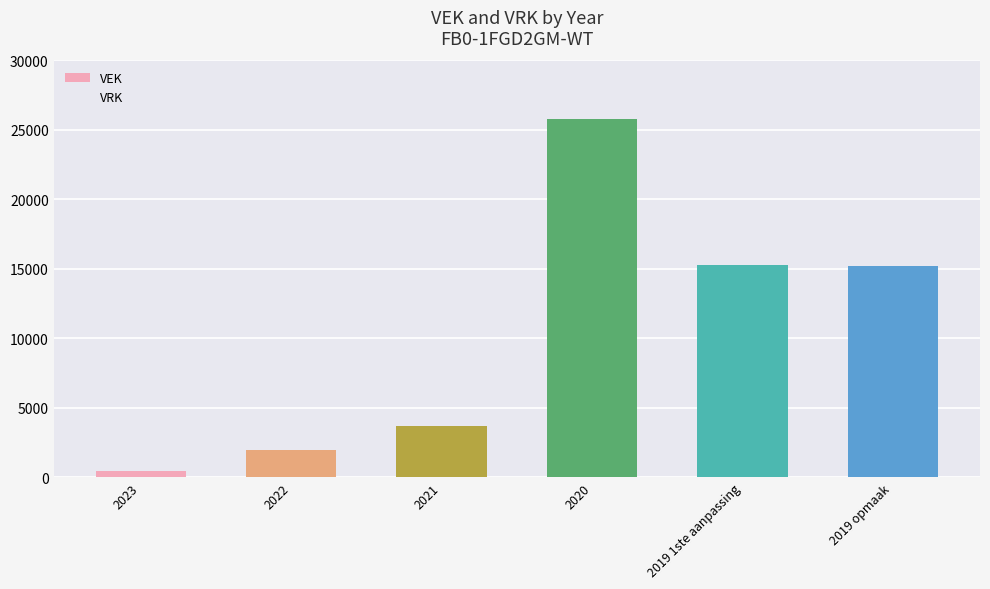

Is it true that the value at 2019 1ste aanpassing is 5179?

False